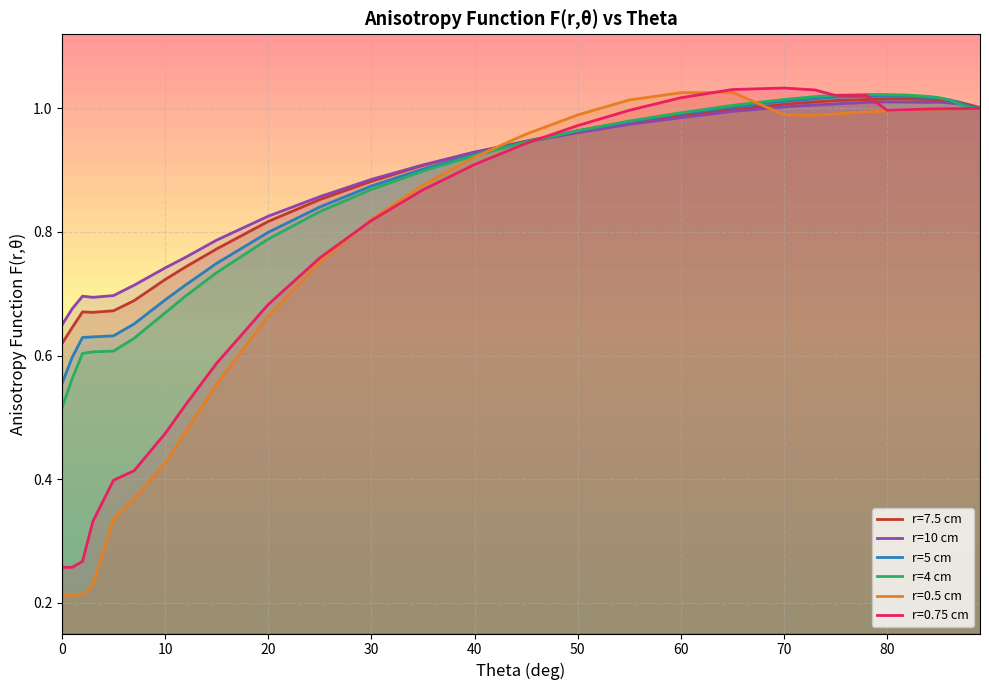

The value of r=10 cm at 30 is 1.3. True or false?

False